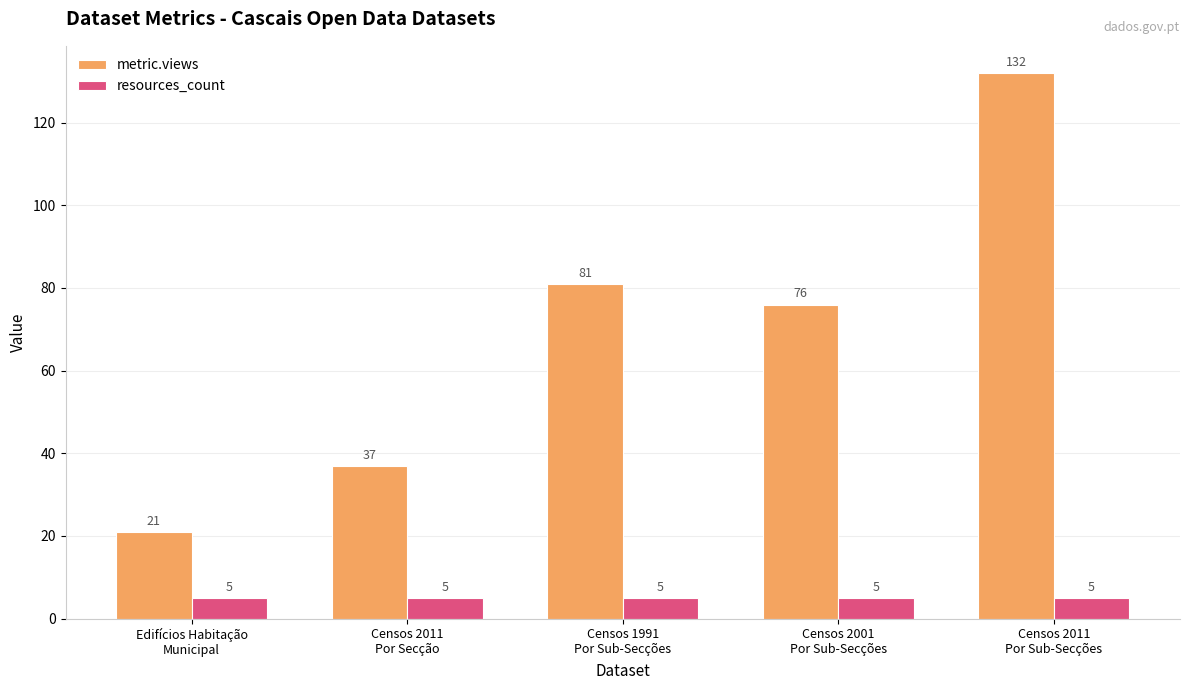

What is the minimum value shown in the chart?

5